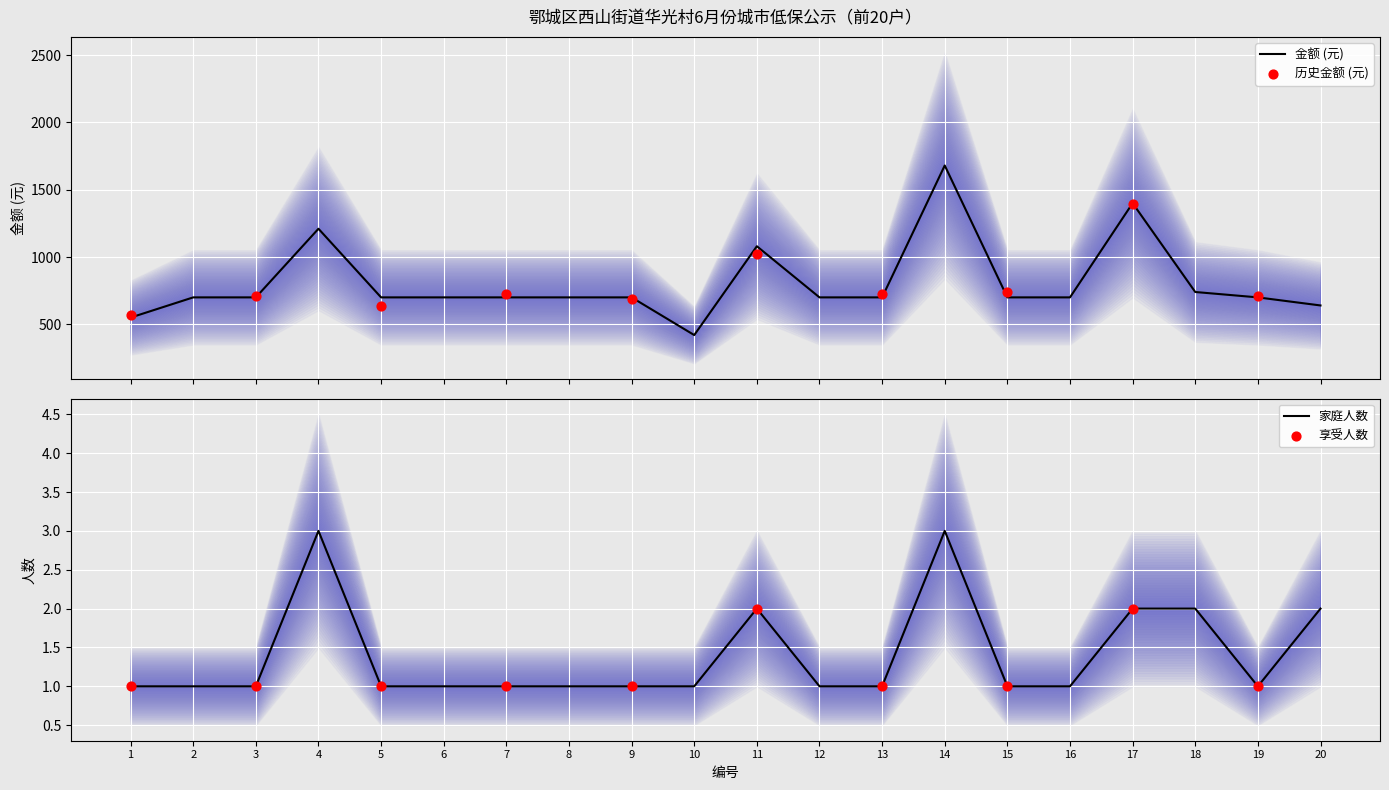

Is the value of 金额 at 1 greater than the value of 家庭人数 at 8?

Yes